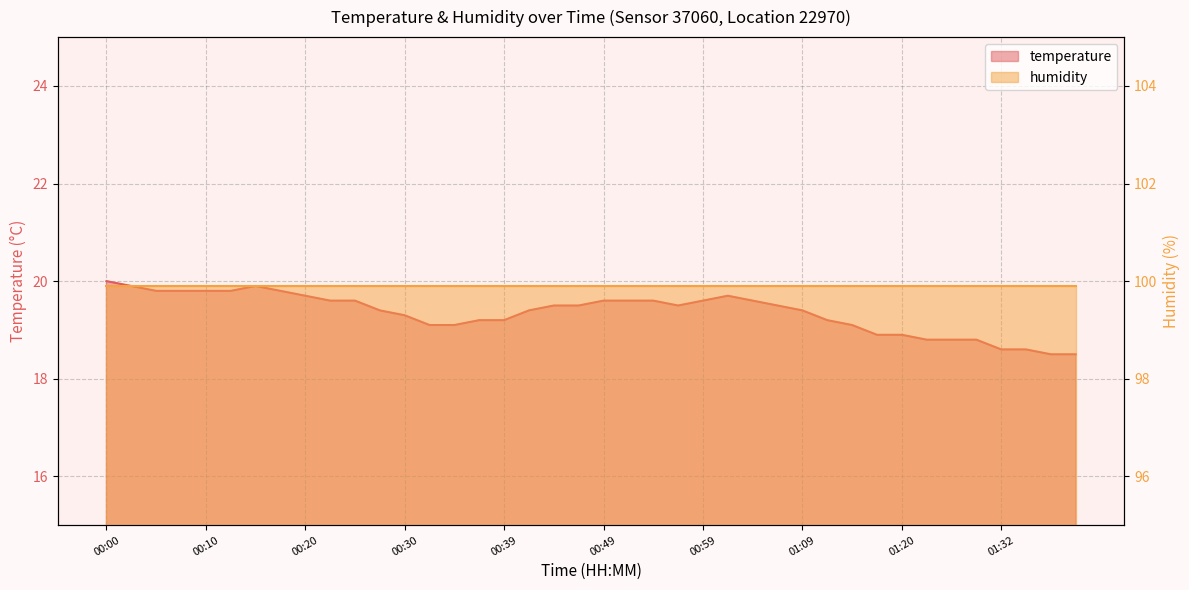

What is the maximum value shown in the chart?

20.0